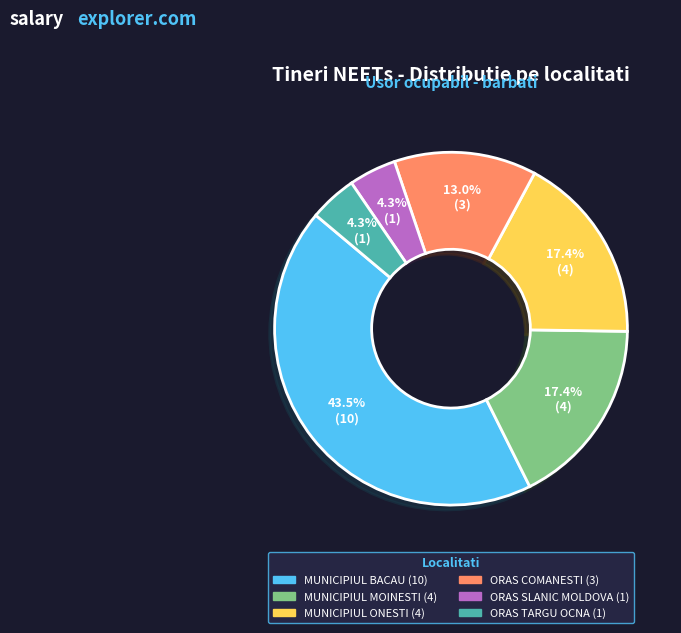

To the nearest percent, what is the difference between the ORAS COMANESTI and ORAS SLANIC MOLDOVA slice percentages?

9%